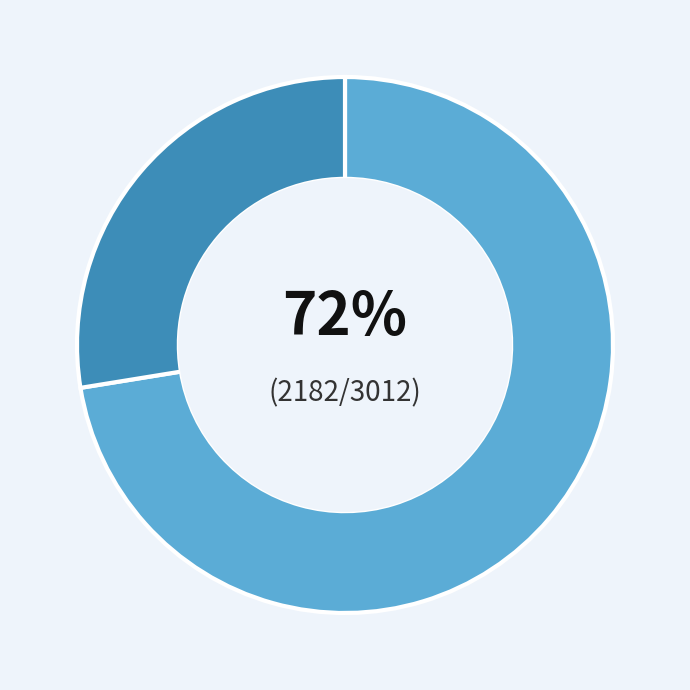

To the nearest percent, what is the average slice percentage?

50%